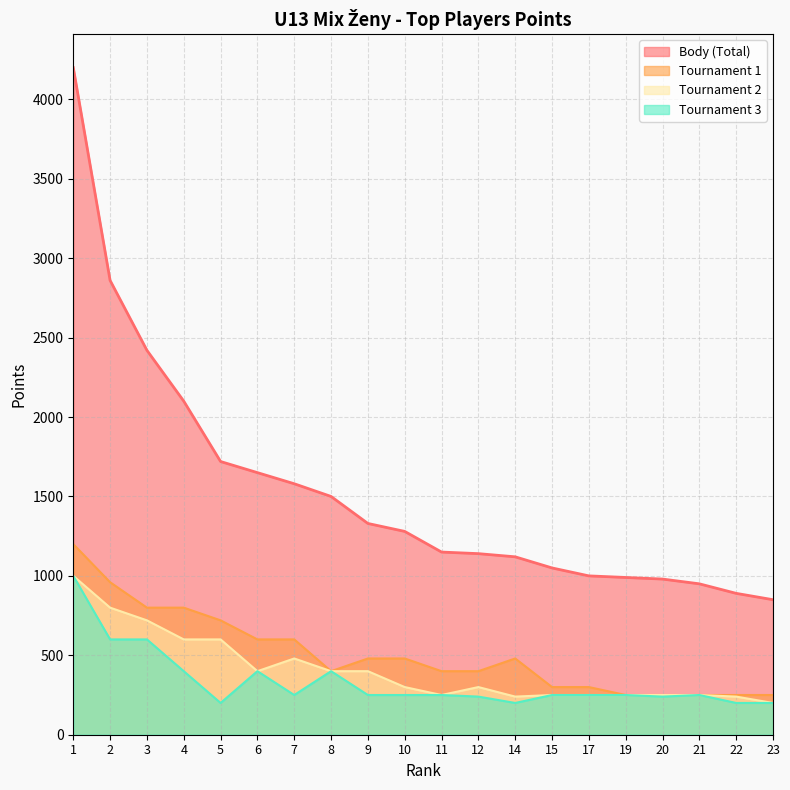

At which label does col_8 reach its peak?

1